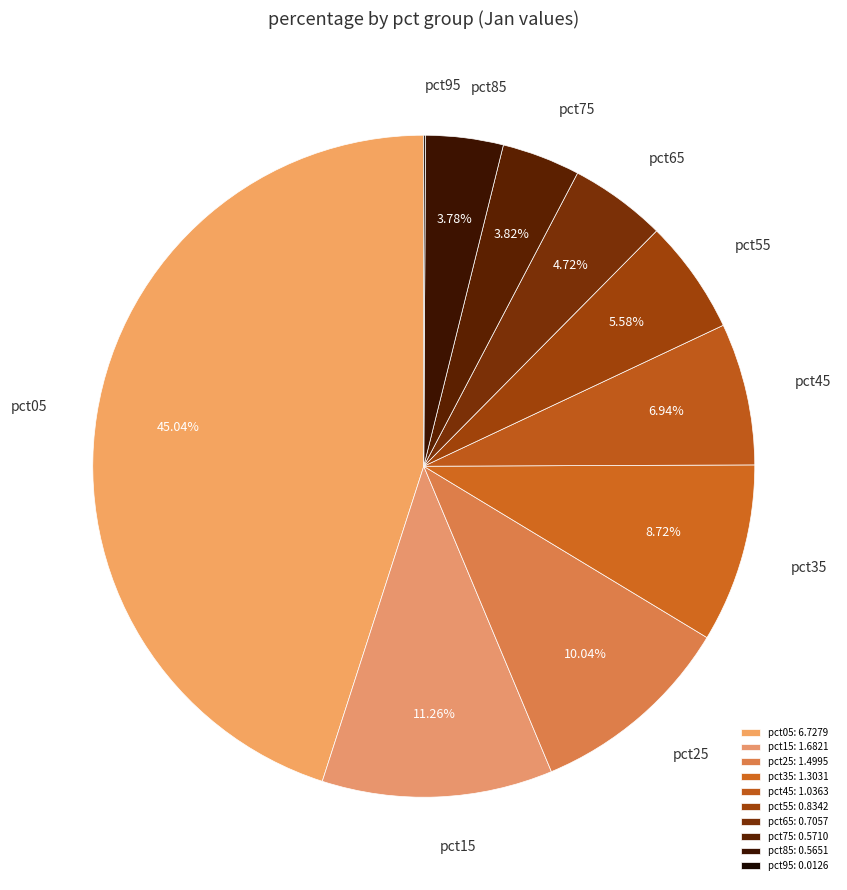

Do pct85 and pct25 together represent more than half of the pie?

No